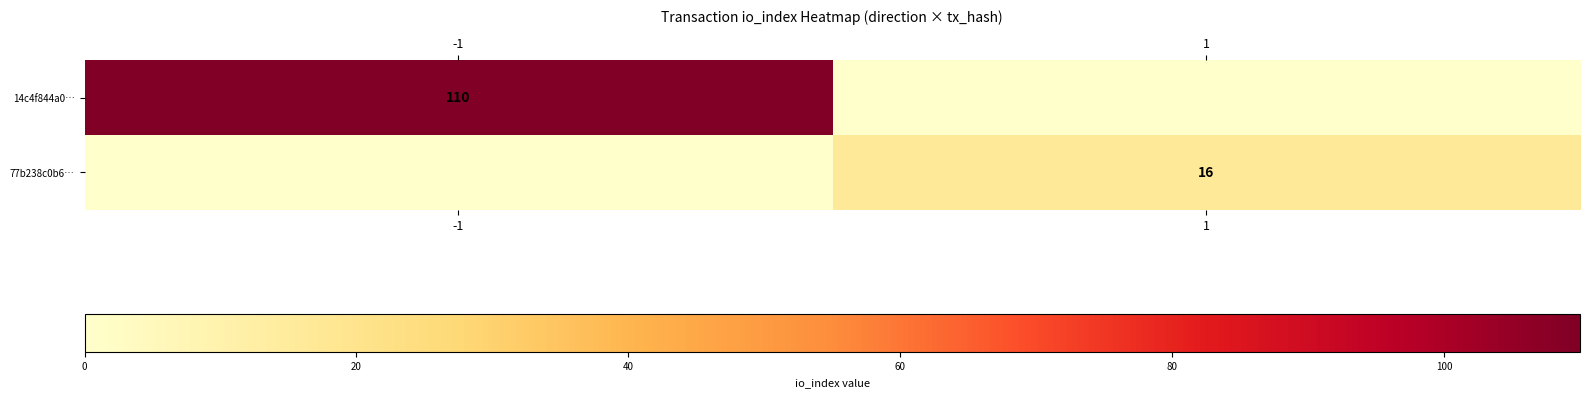

Is it true that 14c4f844a0… equals 50 at -1?

False